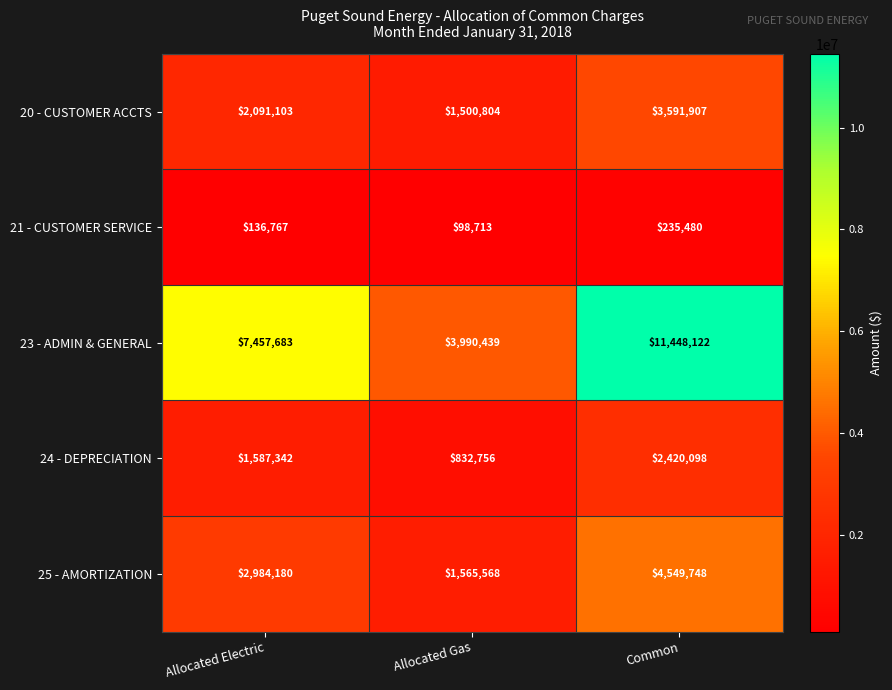

Which category has the lowest value across all series?

Allocated Gas